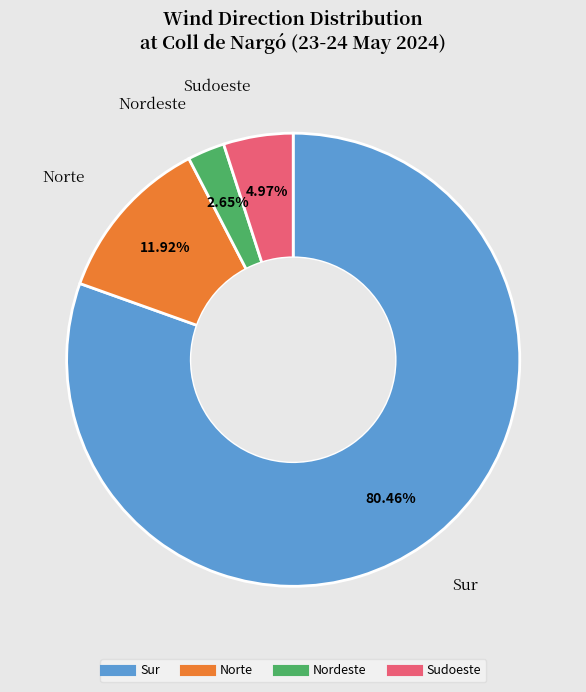

Does any single category account for the majority?

Yes